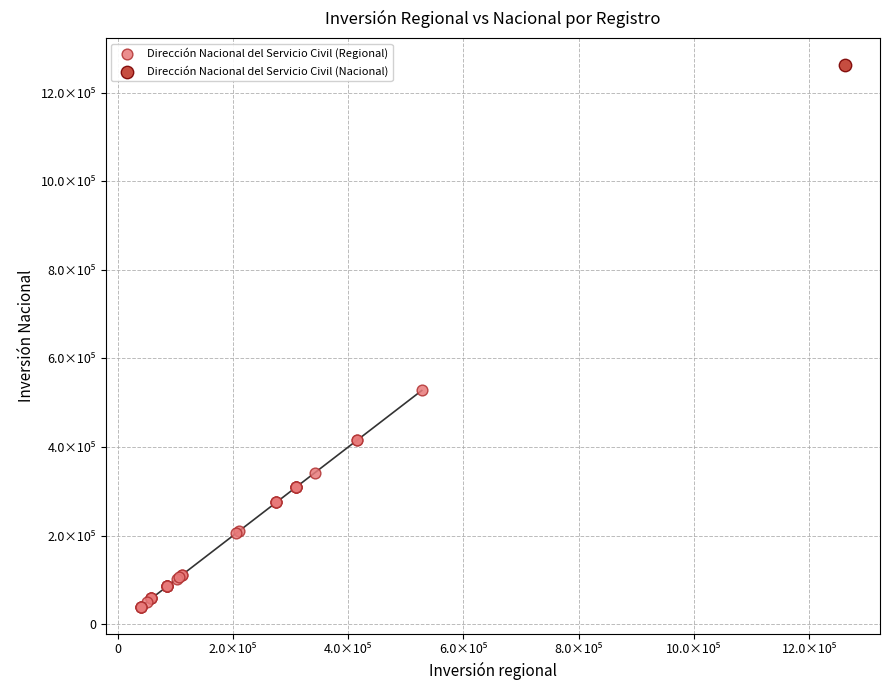

What are all the series names shown in the legend?

Dirección Nacional del Servicio Civil (Regional), Dirección Nacional del Servicio Civil (Nacional)